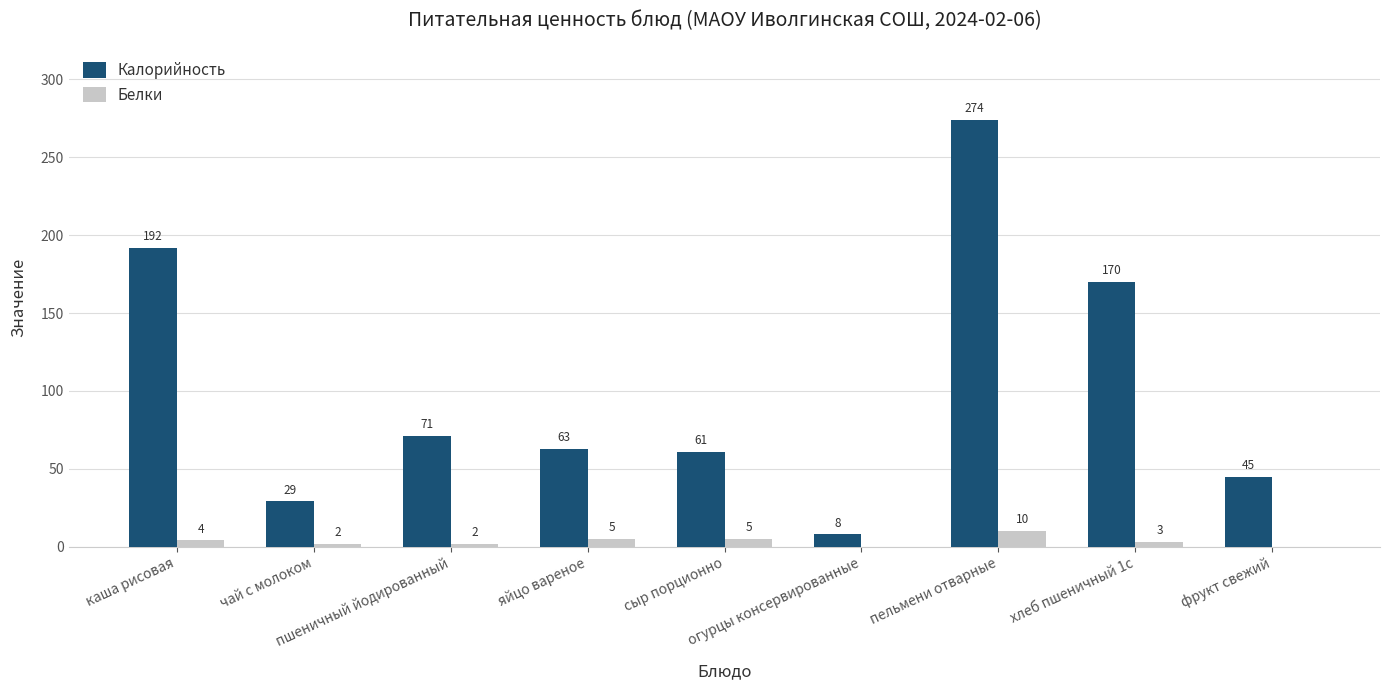

How many groups of bars are there?

9